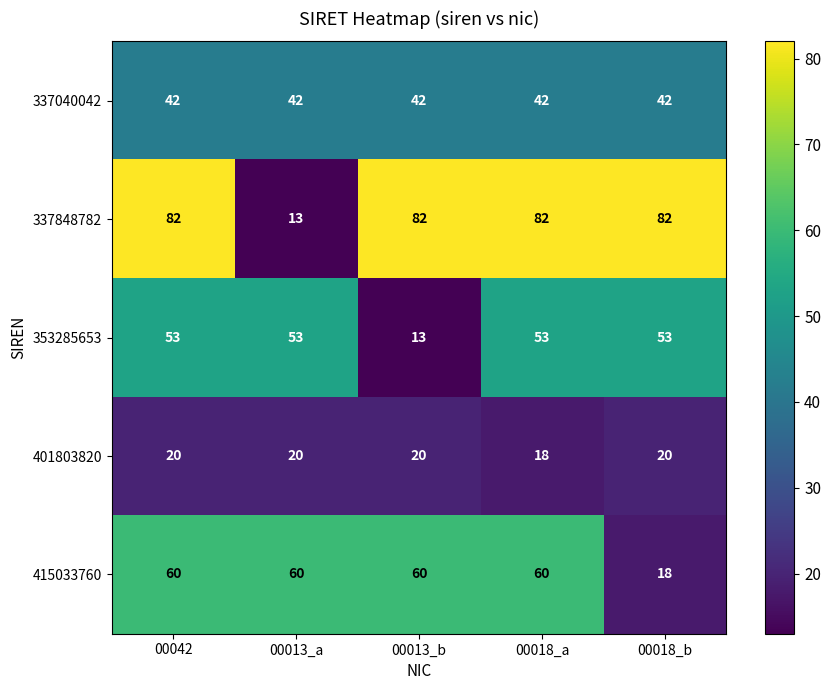

Which series has the largest range (max minus min)?

337848782